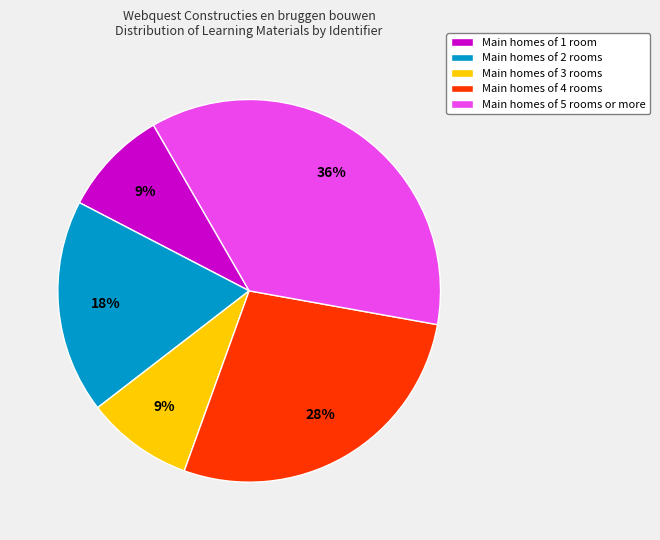

To the nearest percent, what is the average slice percentage?

20%